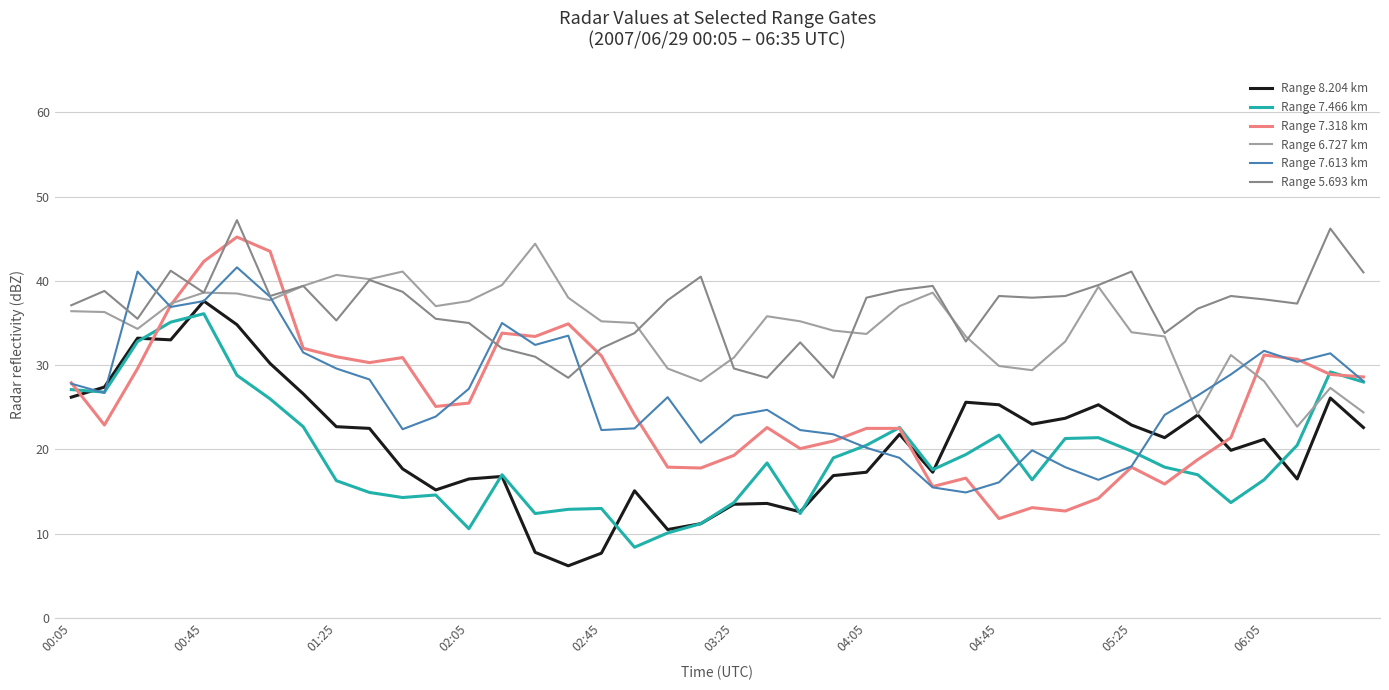

What is the maximum value shown in the chart?

47.2